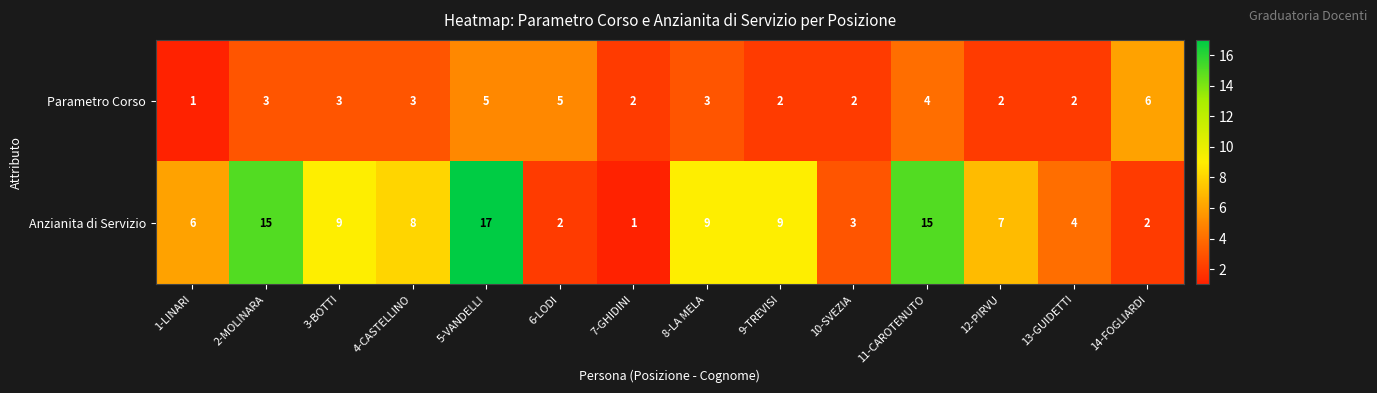

What is the sum of the Parametro Corso values at 10-SVEZIA and 9-TREVISI?

4